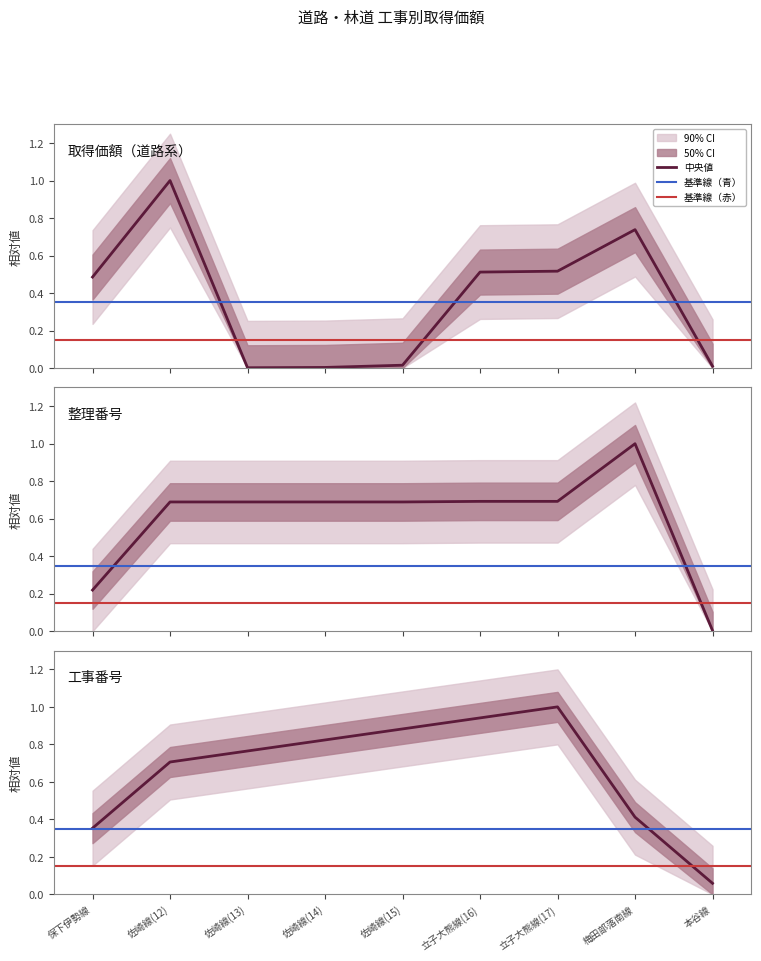

List the labels in order of value, smallest first.

佐崎線(13), 佐崎線(14), 本谷線, 佐崎線(15), 保下伊勢線, 立子大熊線(16), 立子大熊線(17), 梅田部落南線, 佐崎線(12)